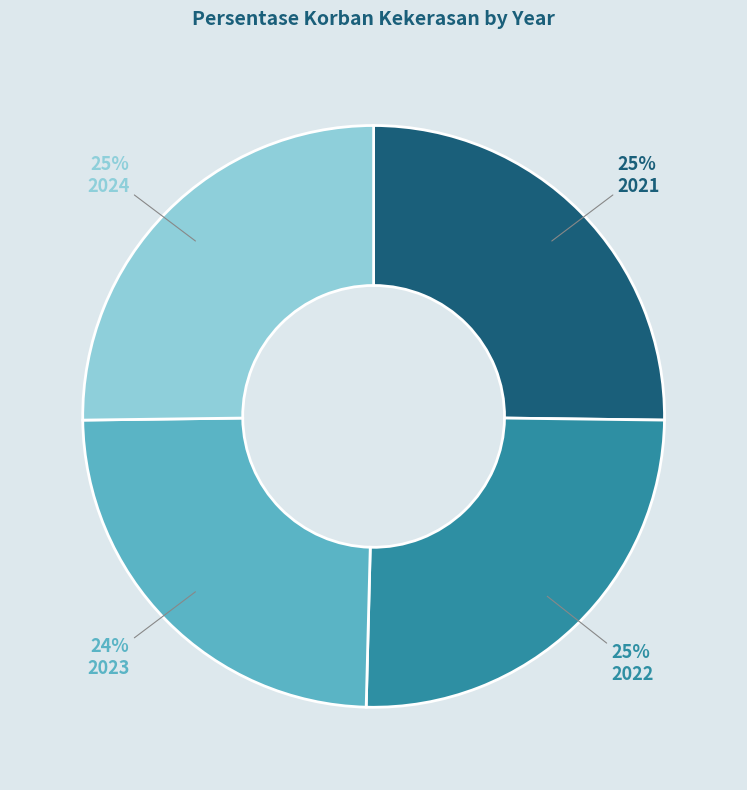

How many segments does this pie chart have?

4